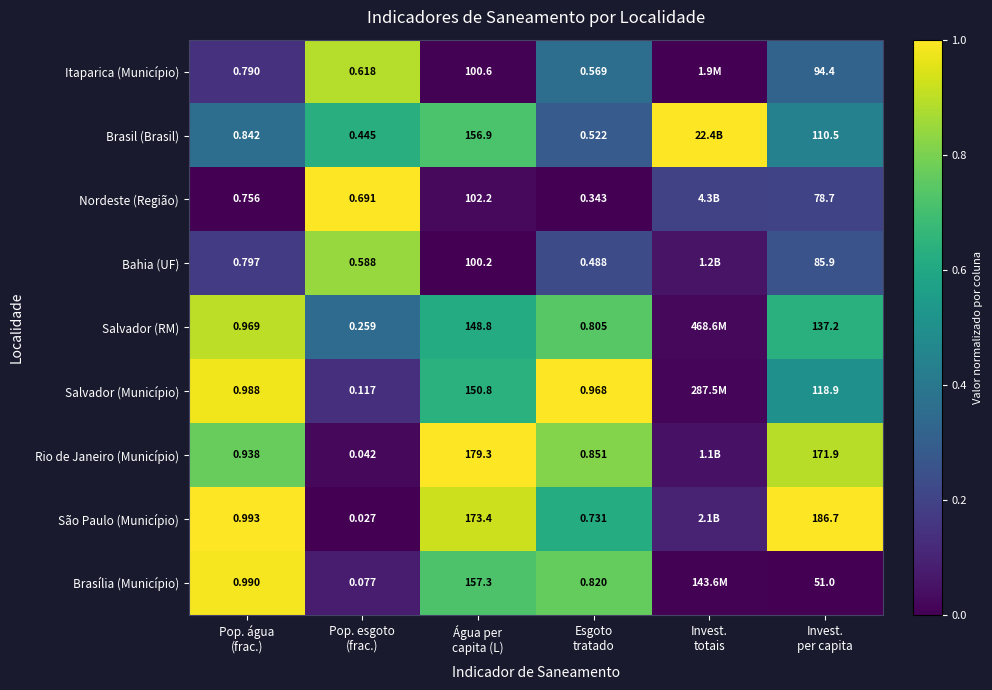

How many series are shown in this chart?

9